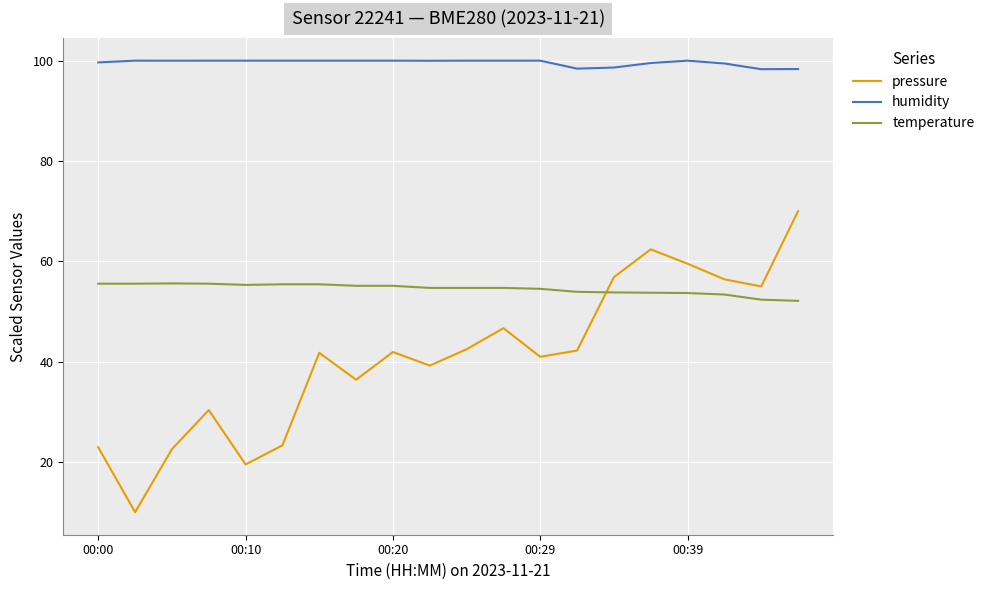

What is the difference between the maximum and minimum values in the temperature series?

3.5